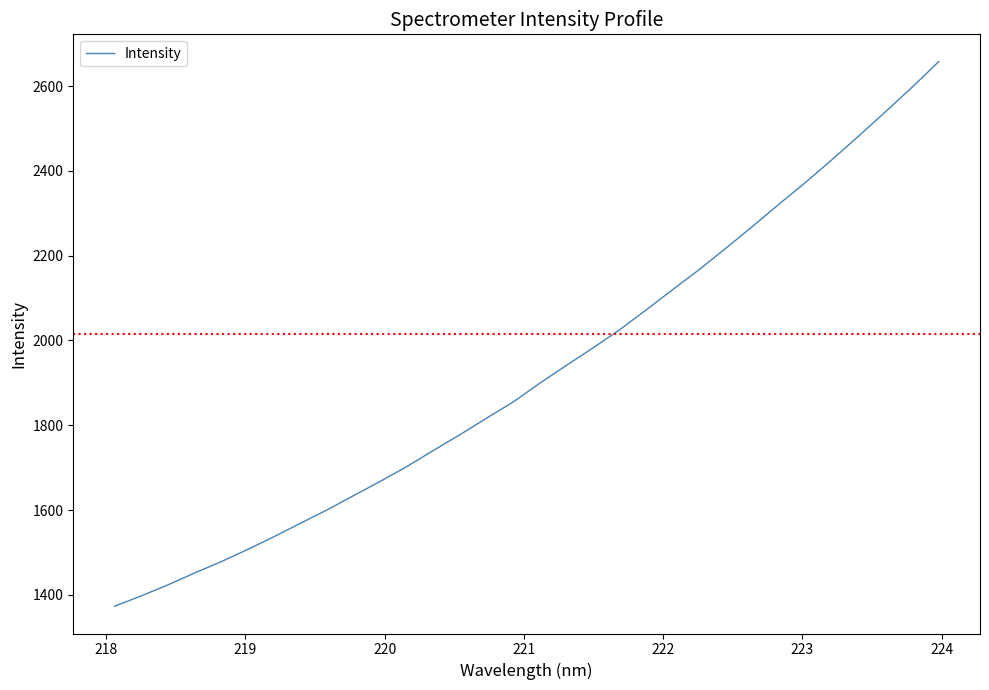

What is the difference between the maximum and minimum values?

1284.5